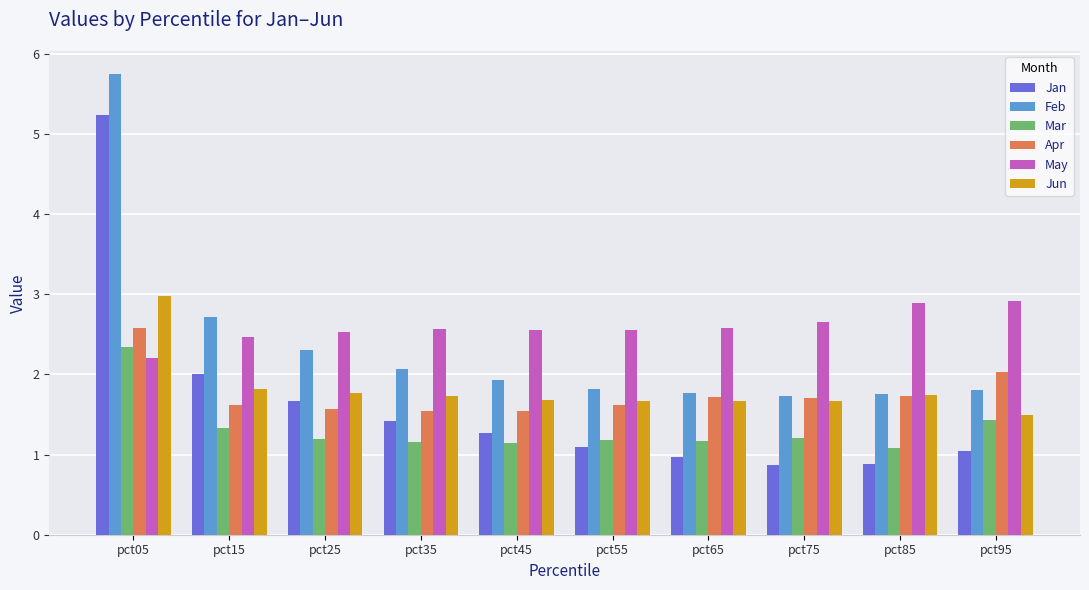

What is the sum of all Jan values?

16.4